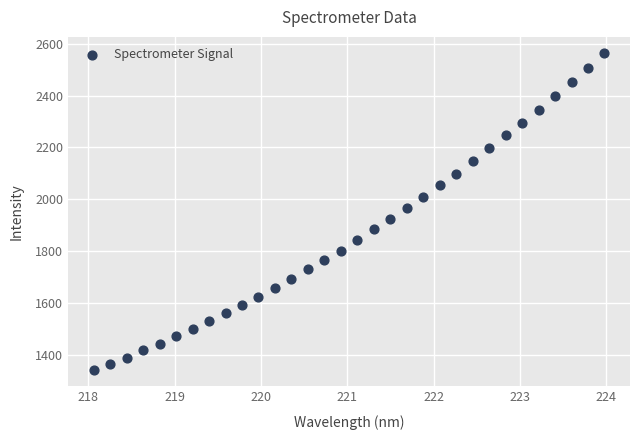

What Y value in the scatter plot is closest to 1952?

1965.9